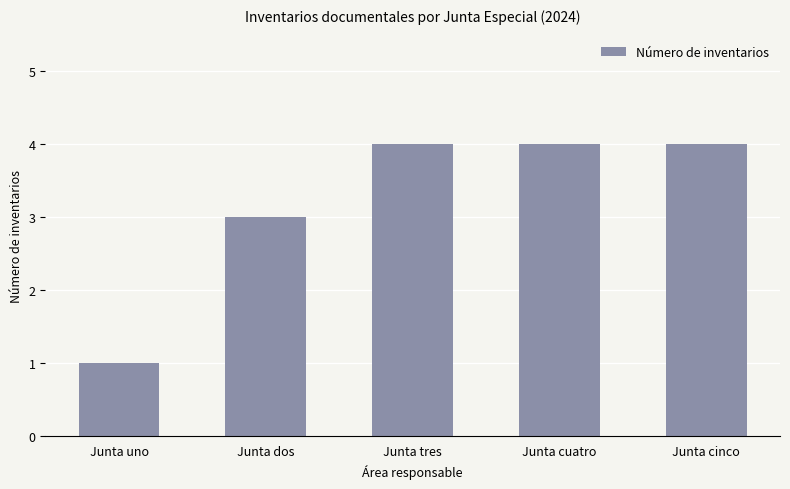

What is the smallest value displayed?

1